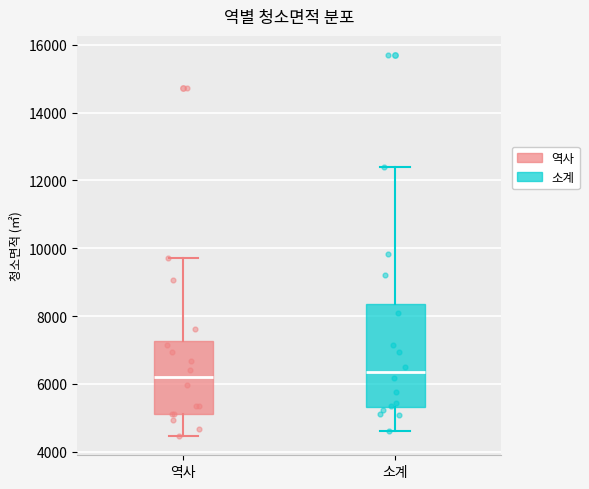

Reading left to right, transcribe this box plot: for each box, give where its median line is, the range the box spans, and where its two whiskers end, as read against the y-axis. The values are not printed on the chart, so give them approximately, as read against the axis.

역사: median 6200, box 5200 to 7200, whiskers 4400 to 9600
소계: median 6400, box 5400 to 8400, whiskers 4600 to 12400